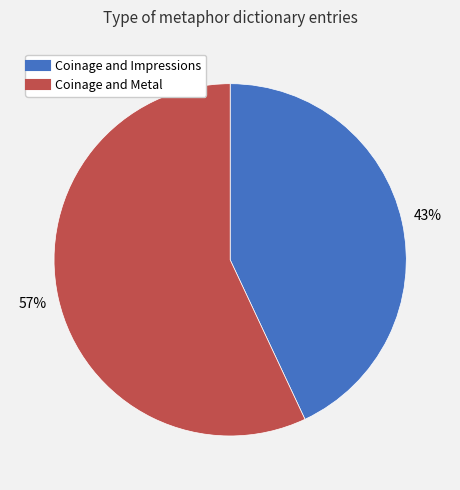

Between Coinage and Metal and Coinage and Impressions, which is larger?

Coinage and Metal